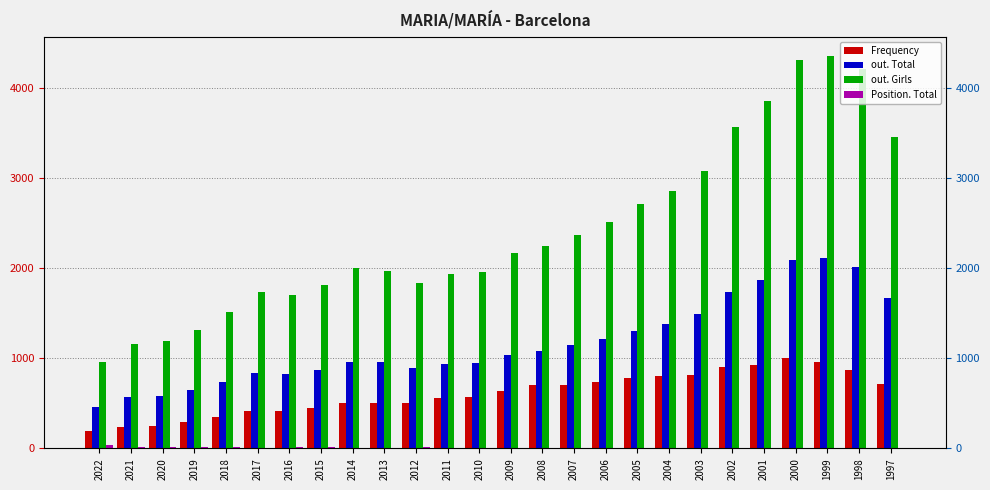

Reading right to left, list all the values displayed in this chart.

Frequency: 720	866	962	1008	923	902	820	802	777	736	707	701	641	576	556	504	501	502	448	417	410	344	288	245	240	189
out. Total: 1668	2017	2116	2087	1874	1733	1487	1386	1307	1212	1148	1086	1042	944	940	893	959	962	876	825	840	741	646	581	566	459
out. Girls: 3459	4212	4353	4316	3853	3574	3076	2856	2715	2514	2365	2249	2167	1963	1931	1841	1973	2001	1814	1698	1741	1519	1317	1189	1162	956
Position. Total: 6	2	2	2	2	3	4	5	8	6	5	8	8	10	10	12	9	7	11	11	8	11	14	19	21	33